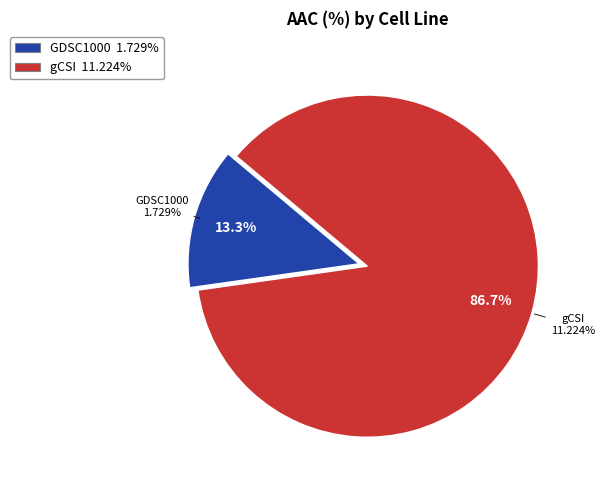

To the nearest percent, what is the difference between the gCSI and GDSC1000 slice percentages?

73%